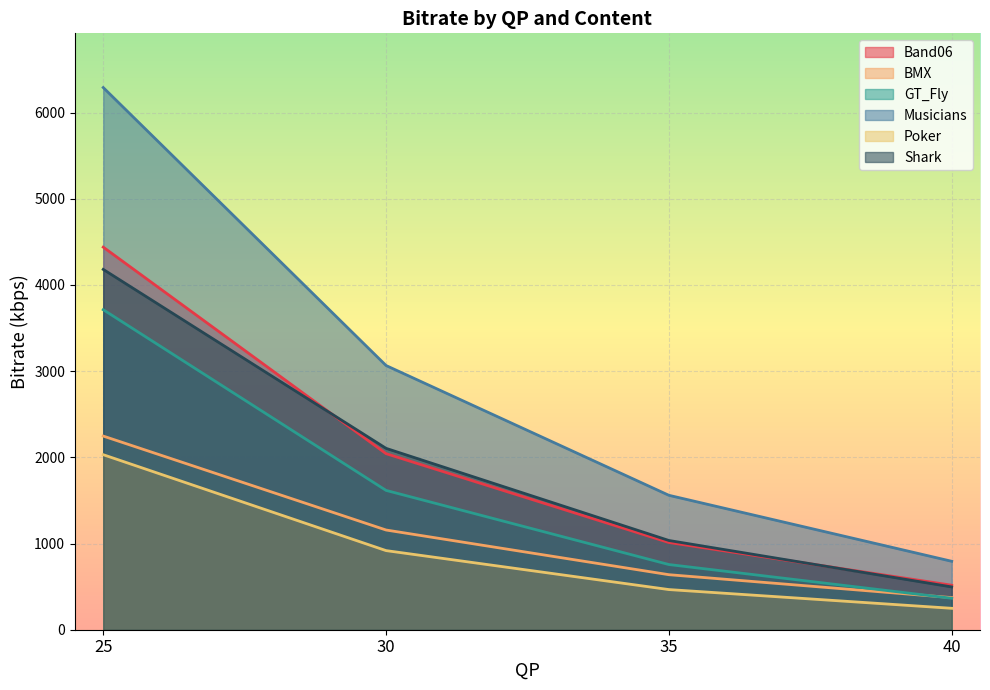

What is the lowest value of the GT_Fly series?

365.0